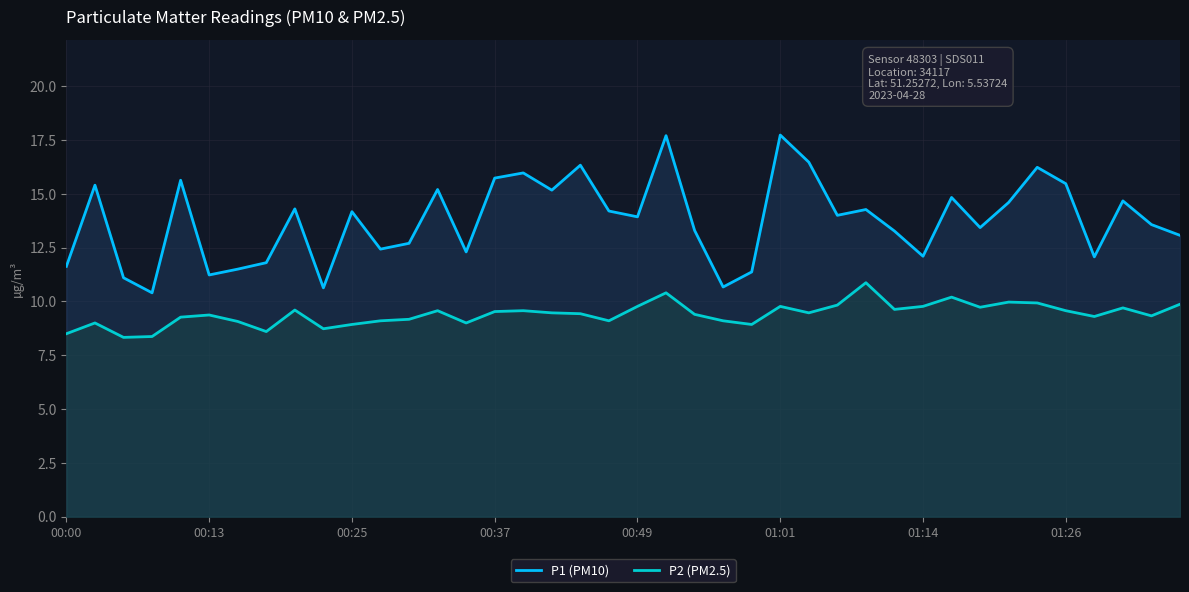

What is the total value across all series at 36?

21.4